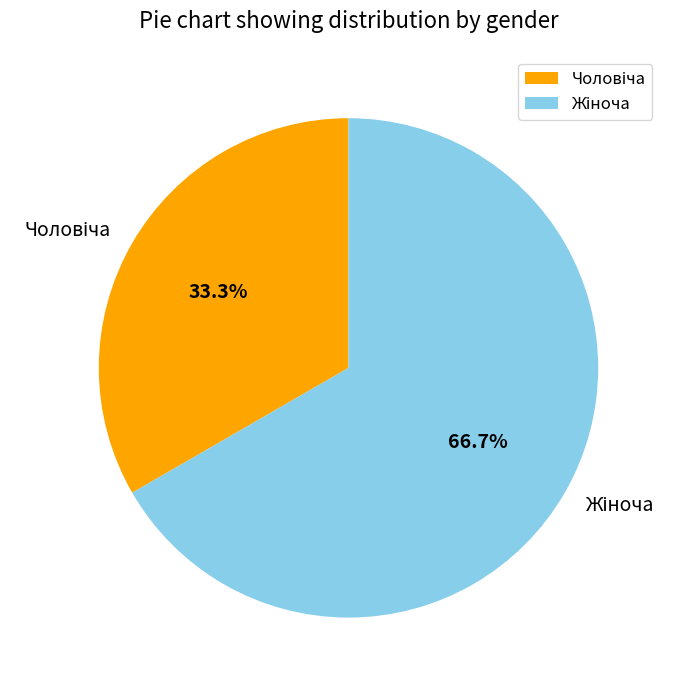

Does any single category account for the majority?

Yes